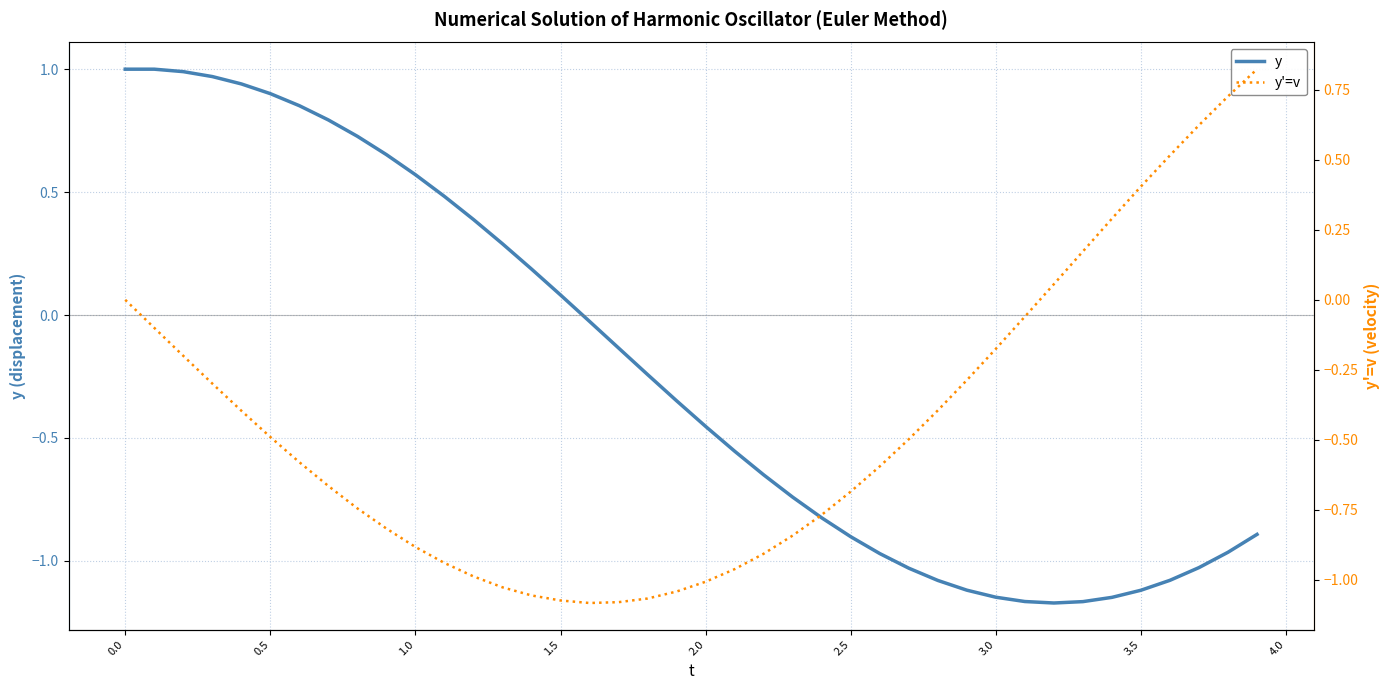

What is the lowest value of the y'=v series?

-1.1